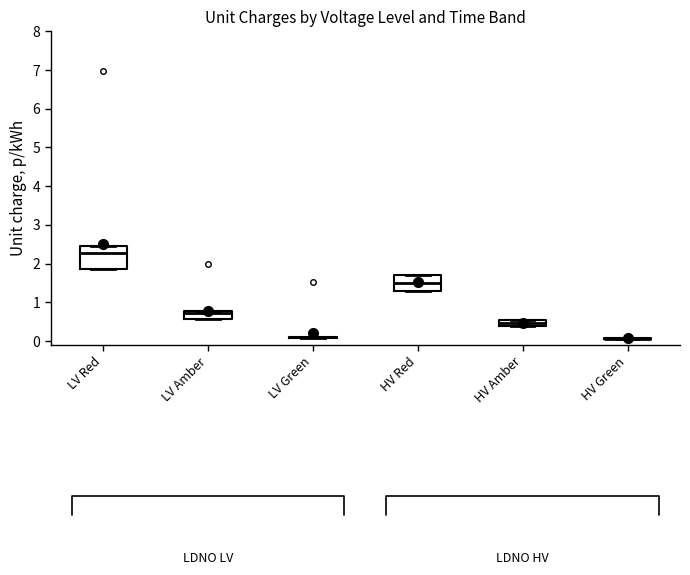

Comparing the boxes themselves (not the whiskers), which one is the tallest?

LV Red